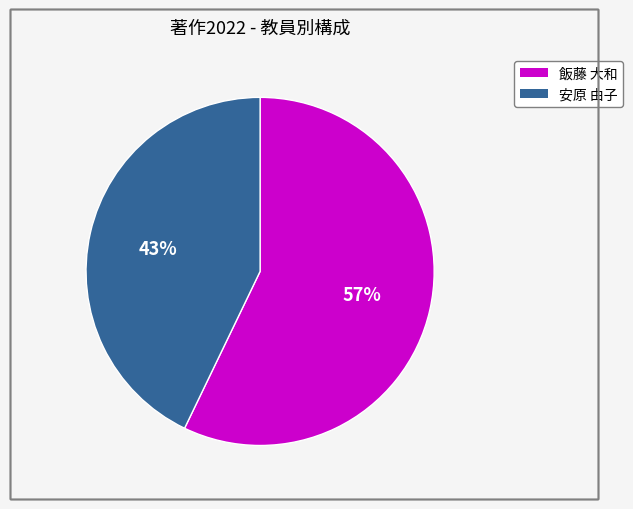

What percentage is the 安原 由子 slice, to the nearest percent?

43%